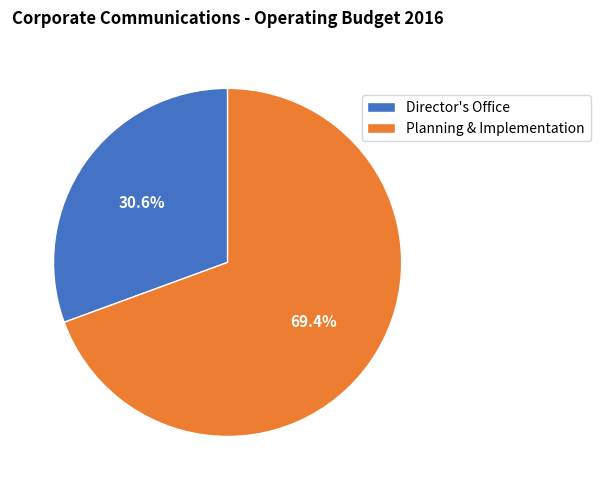

What percentage is NOT represented by Planning & Implementation?

30.6%